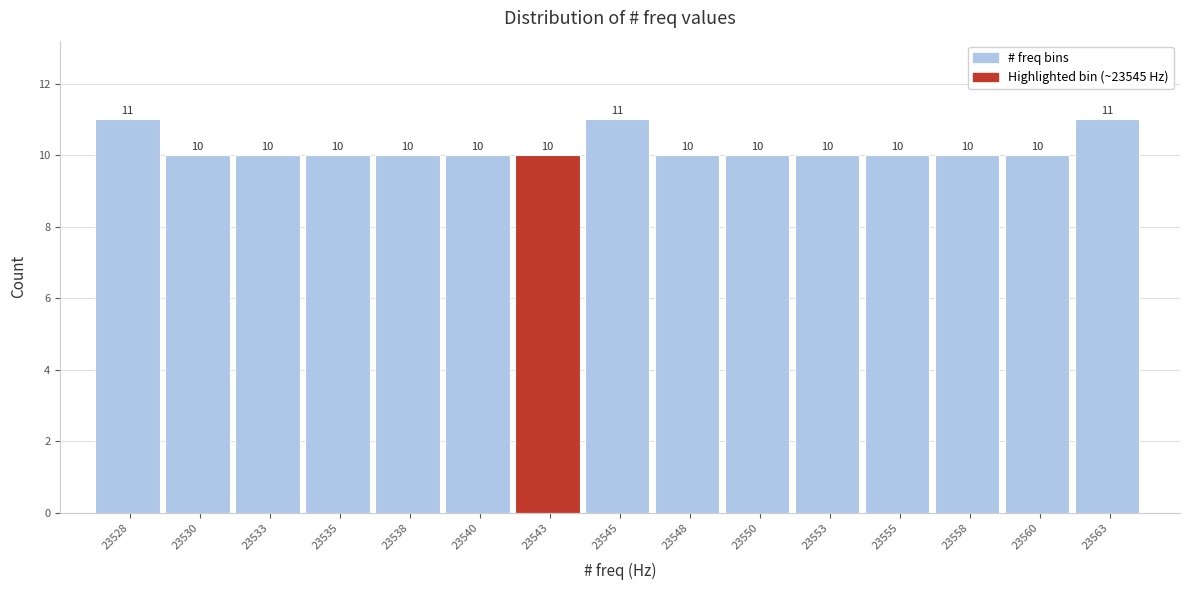

Reading right to left, extract all data points from this chart.

23563=11	23560=10	23558=10	23555=10	23553=10	23550=10	23548=10	23545=11	23543=10	23540=10	23538=10	23535=10	23533=10	23530=10	23528=11